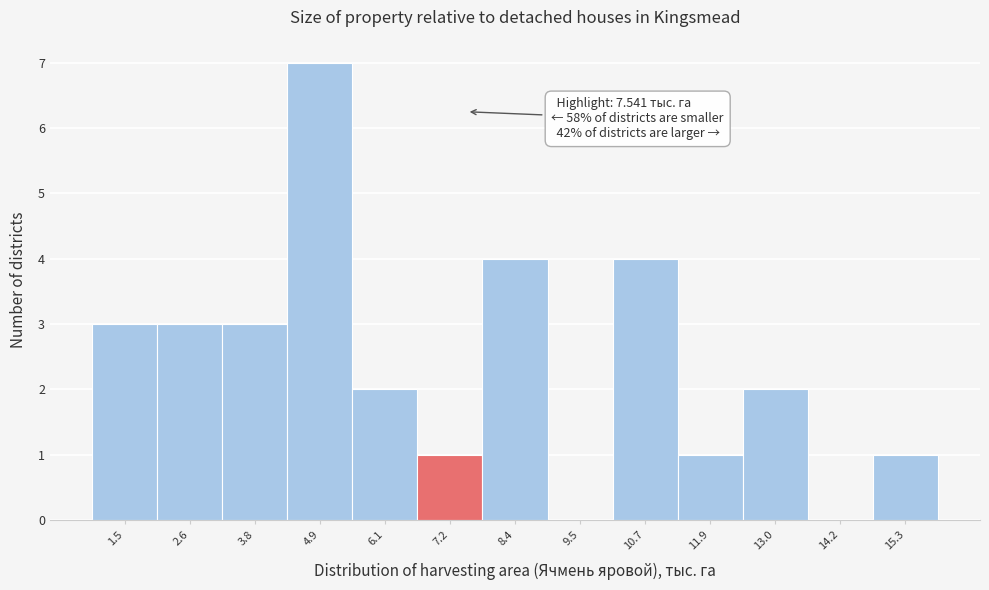

Which range on the x-axis has the tallest bar?

4.4 to 5.6